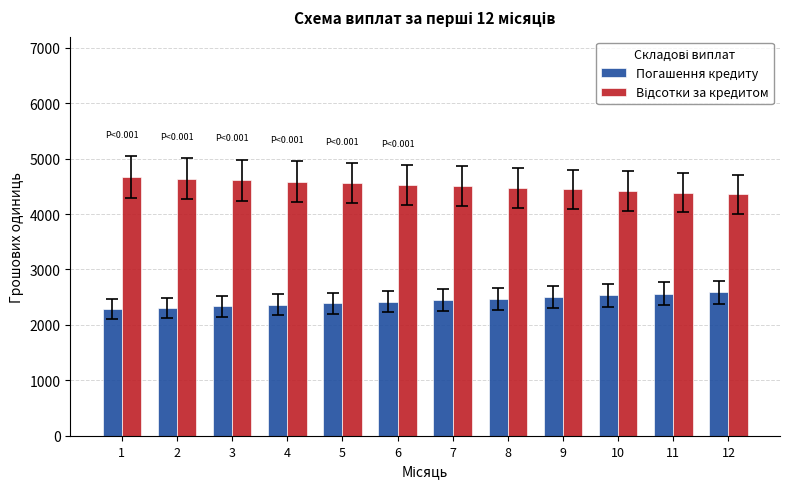

What is the maximum value shown in the chart?

4666.7